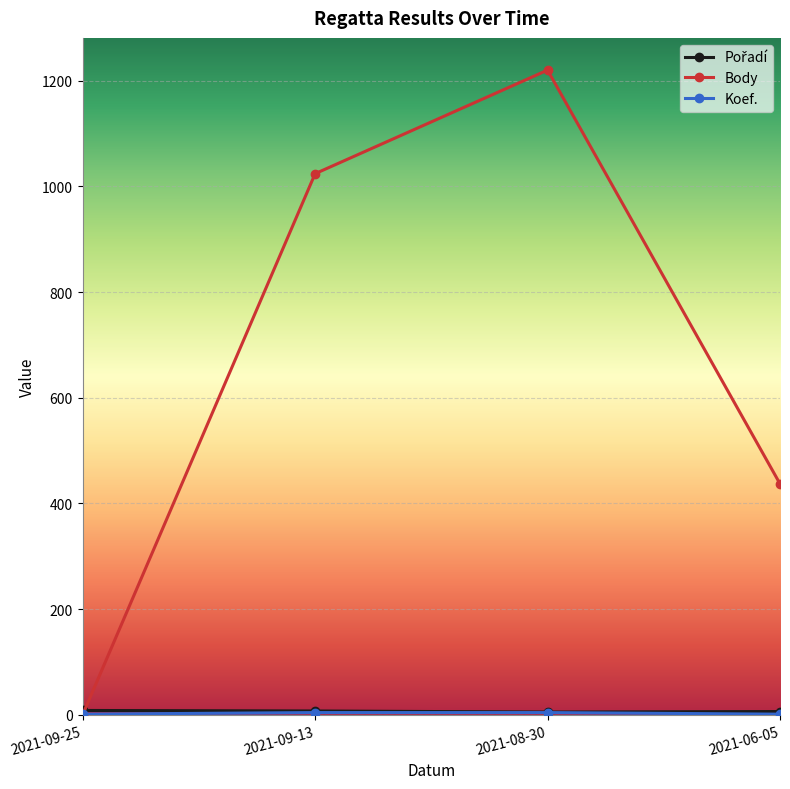

Which series has the largest range (max minus min)?

Body